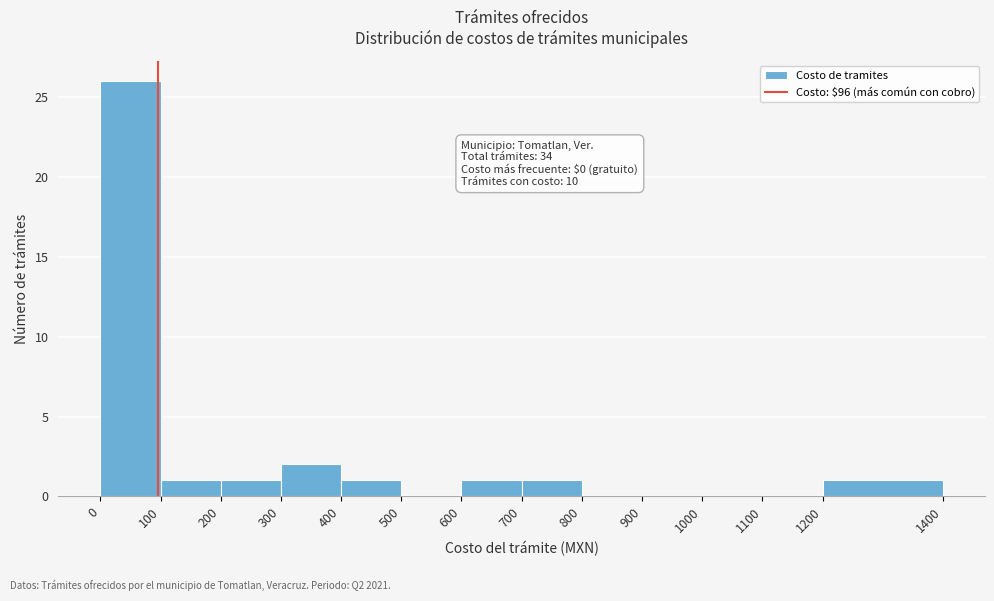

Which range on the x-axis has the tallest bar?

0 to 100